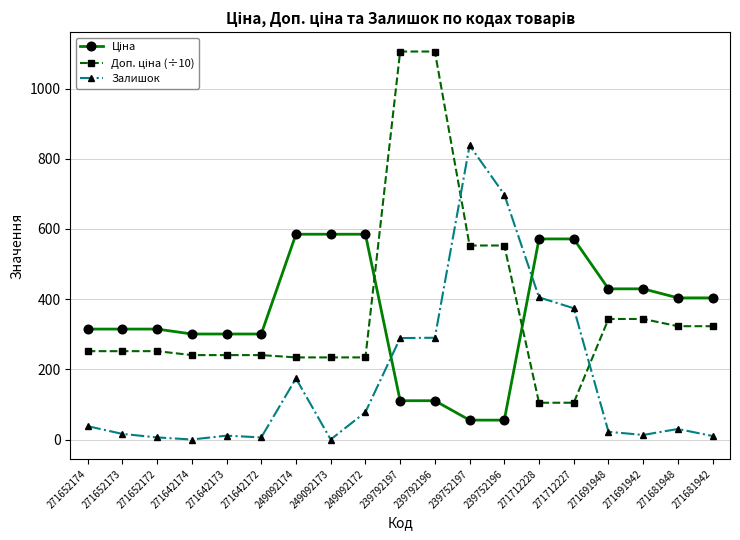

Which series changed the most between 271652174 and 271652172?

Залишок